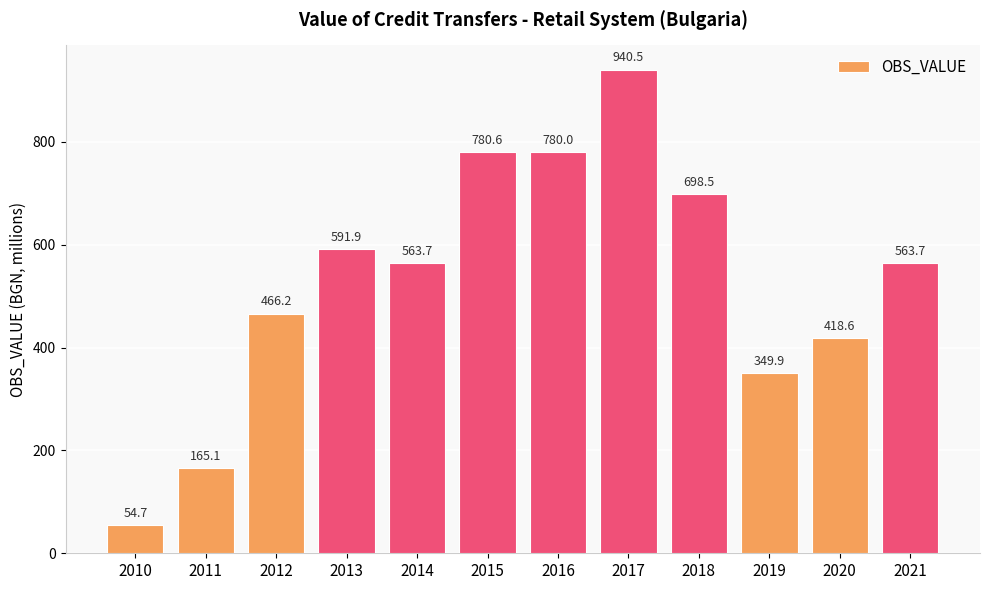

Which category has the lowest value across all series?

2010